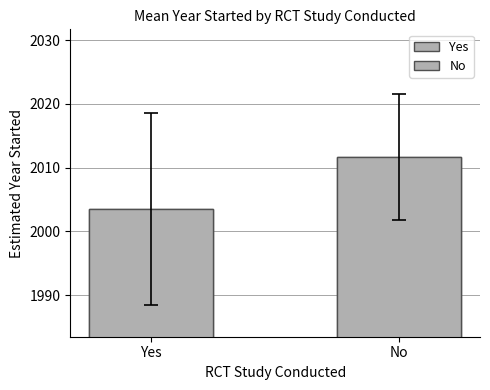

What is the minimum value shown in the chart?

2003.5